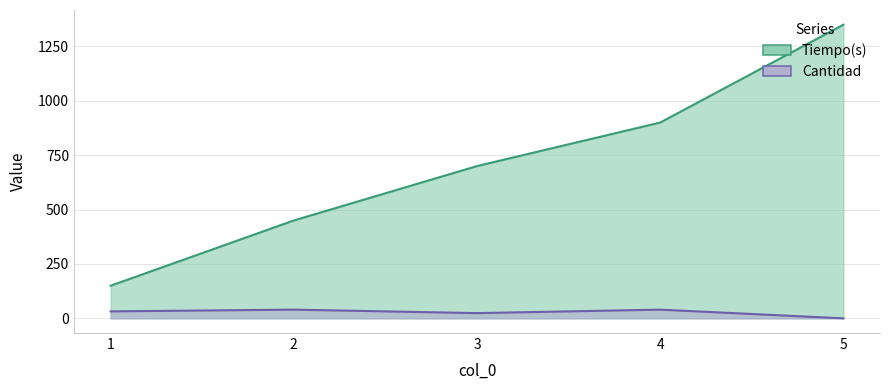

Does the chart display data point markers on the line(s)?

No